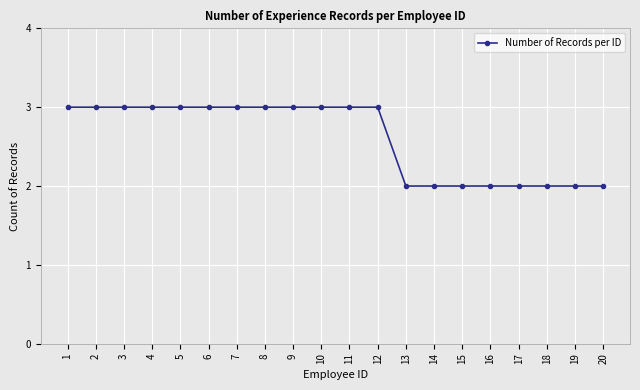

What value does the data have at 5?

3